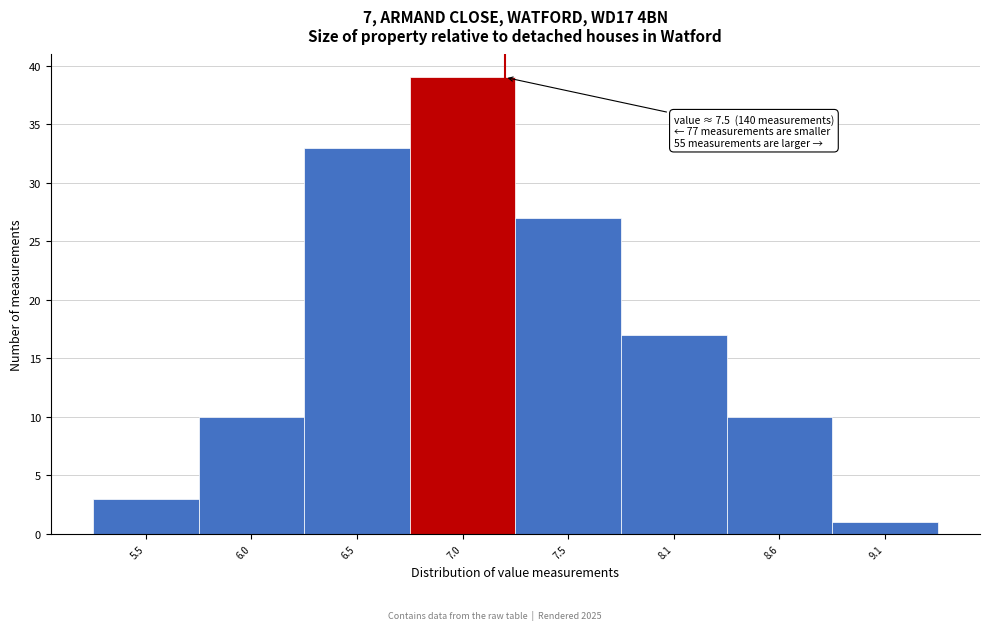

Reading right to left, transcribe all the data shown in this chart.

9.1=1	8.6=10	8.1=17	7.5=27	7.0=39	6.5=33	6.0=10	5.5=3